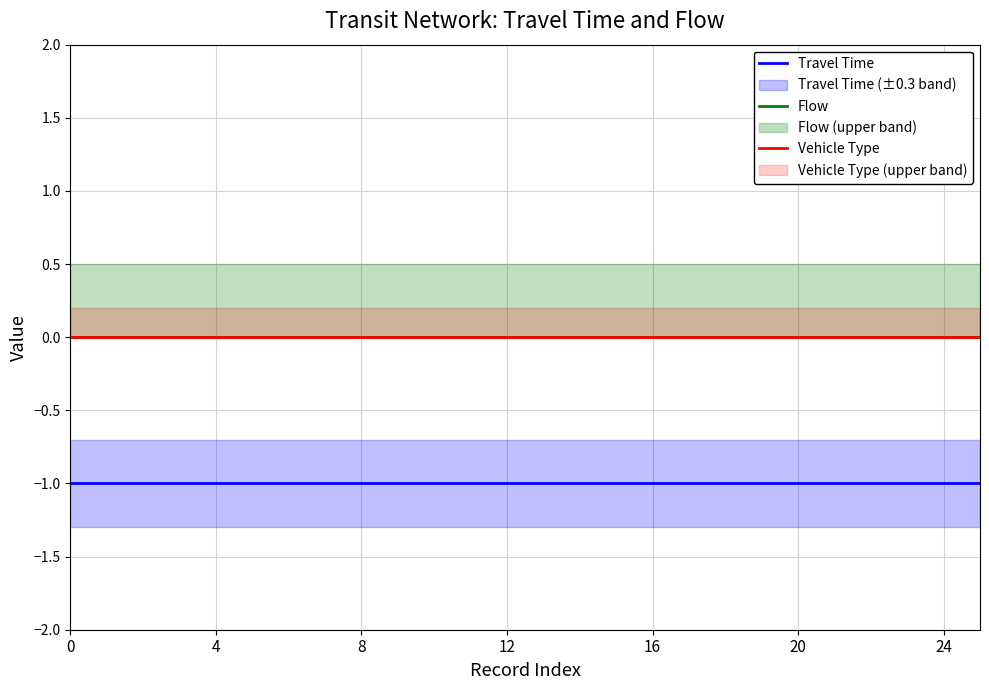

True or false: Flow and Vehicle Type intersect in this chart.

False